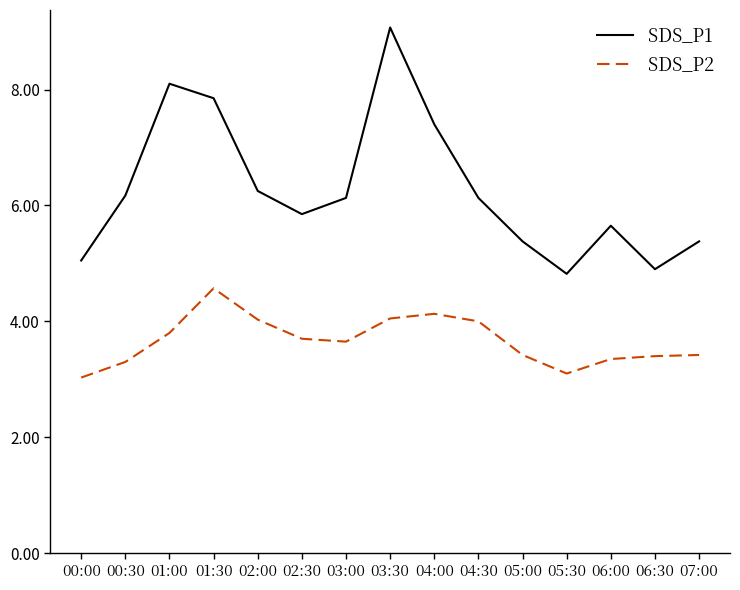

What is the spread (max minus min) of values at 02:00?

2.2